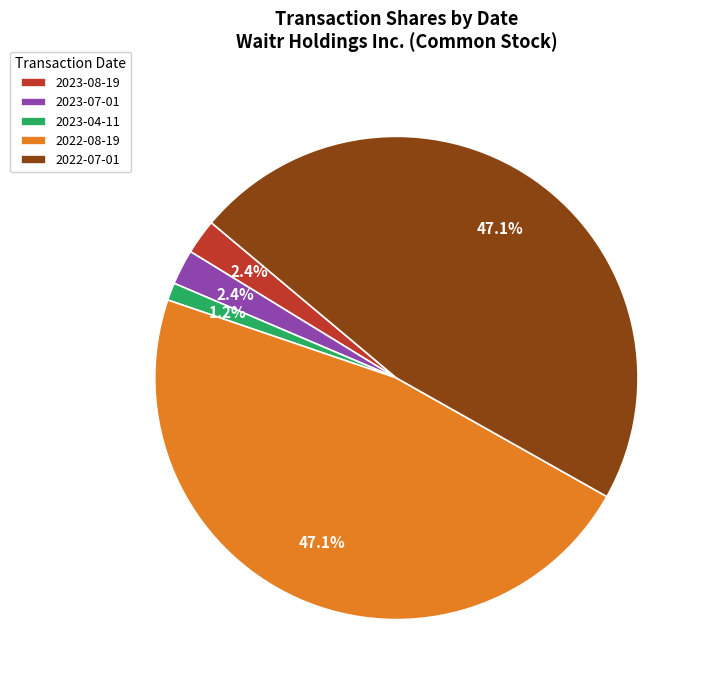

Is 2022-08-19 the majority of the pie?

No